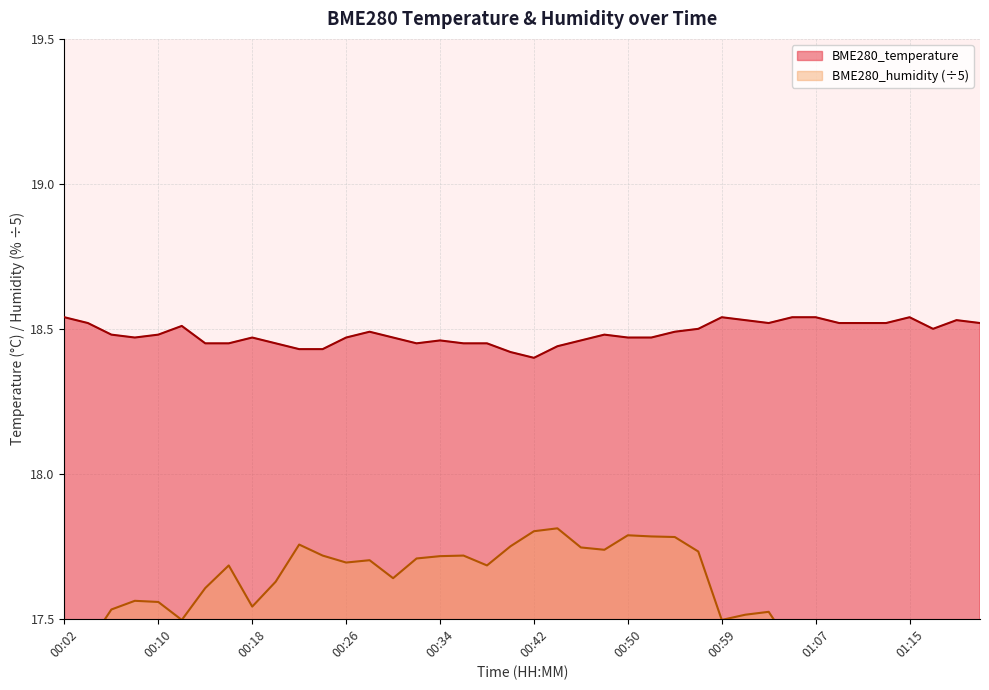

At which label does BME280_humidity reach its peak?

00:44